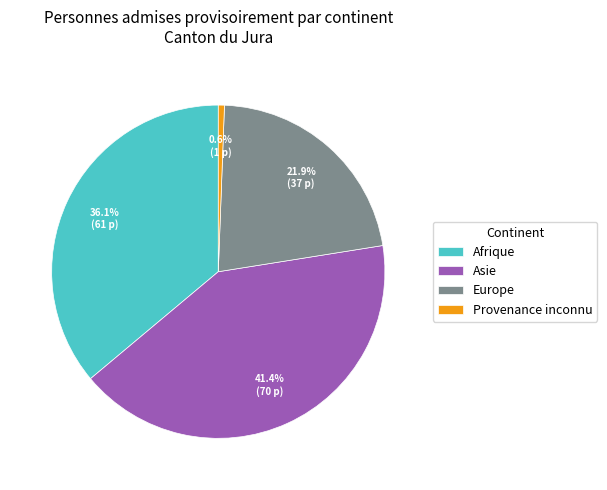

What is the smallest slice in the pie chart?

Provenance inconnu